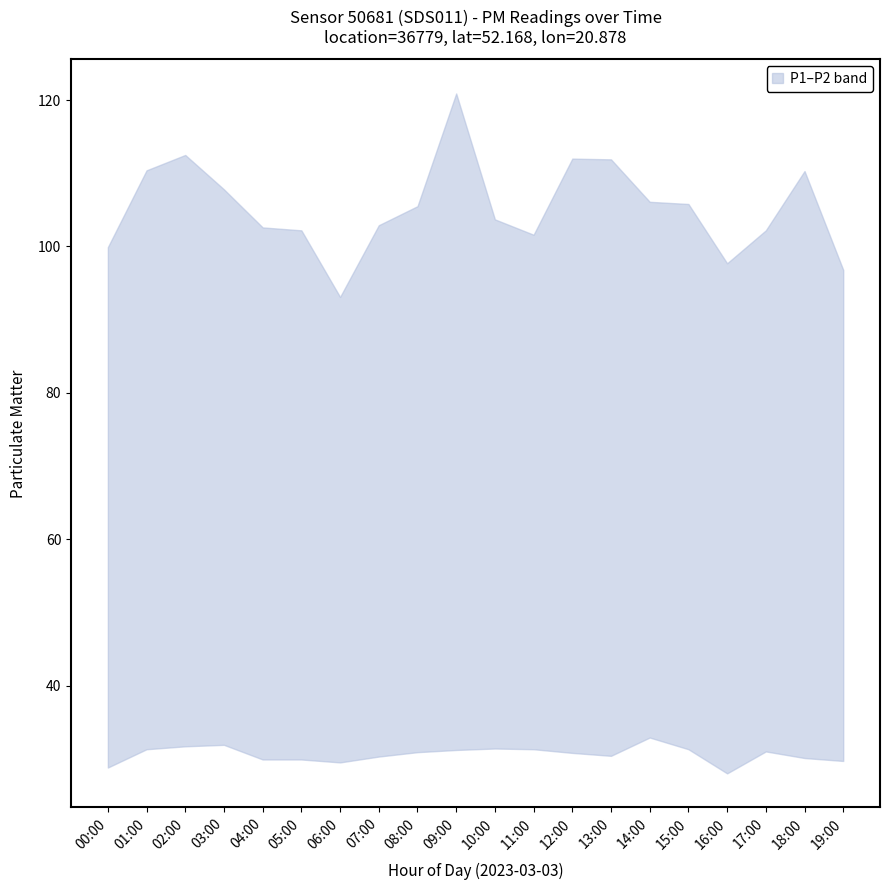

Reading left to right, transcribe all the data shown in this chart.

P1: 99.9	110.4	112.5	107.8	102.6	102.2	93.1	102.9	105.5	120.9	103.7	101.6	112.0	111.9	106.1	105.8	97.7	102.2	110.3	96.8
P2: 28.8	31.3	31.7	31.9	29.9	29.9	29.5	30.3	30.9	31.2	31.4	31.3	30.8	30.4	32.9	31.3	28.0	31.0	30.1	29.7